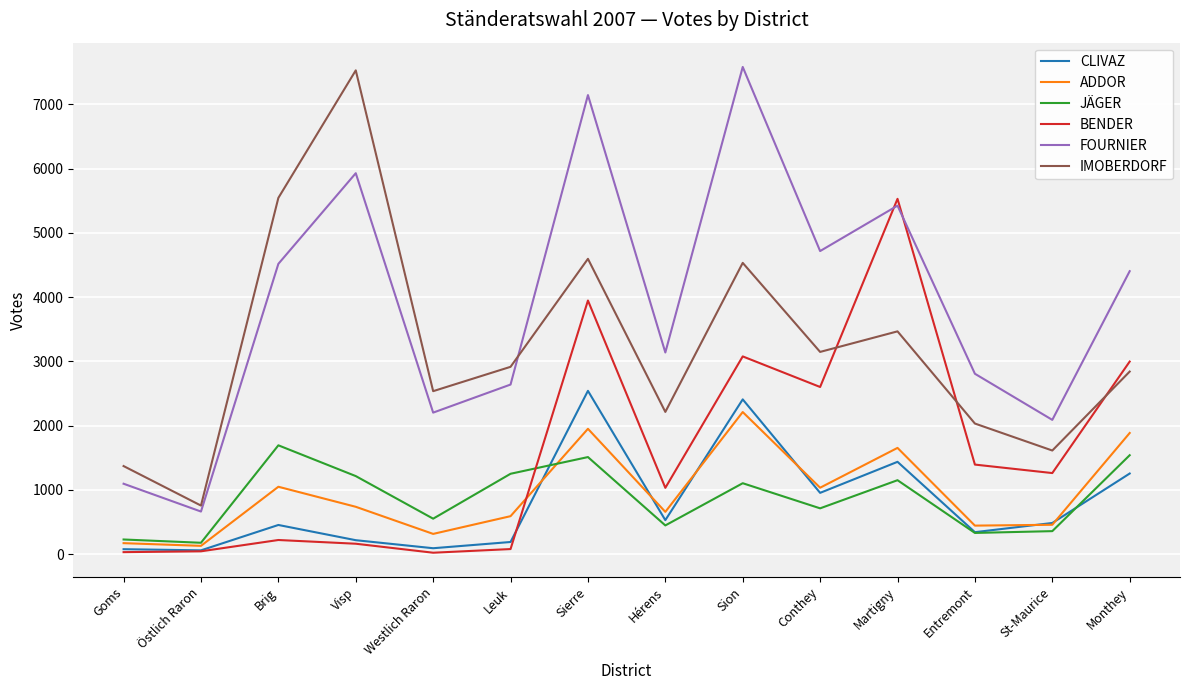

True or false: ADDOR has a value of 325 at Hérens.

False